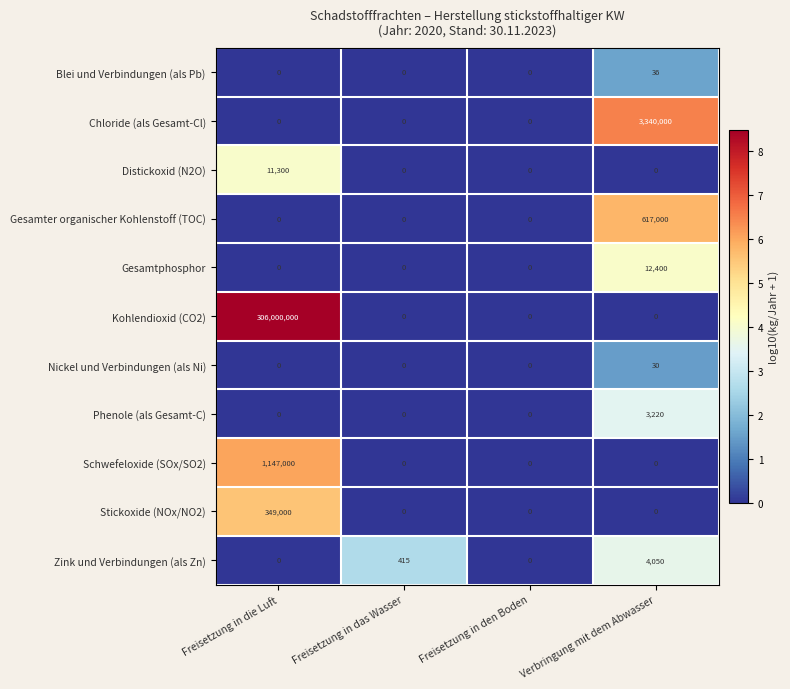

Is it true that Schwefeloxide (SOx/SO2) equals 372014 at Freisetzung in den Boden?

False